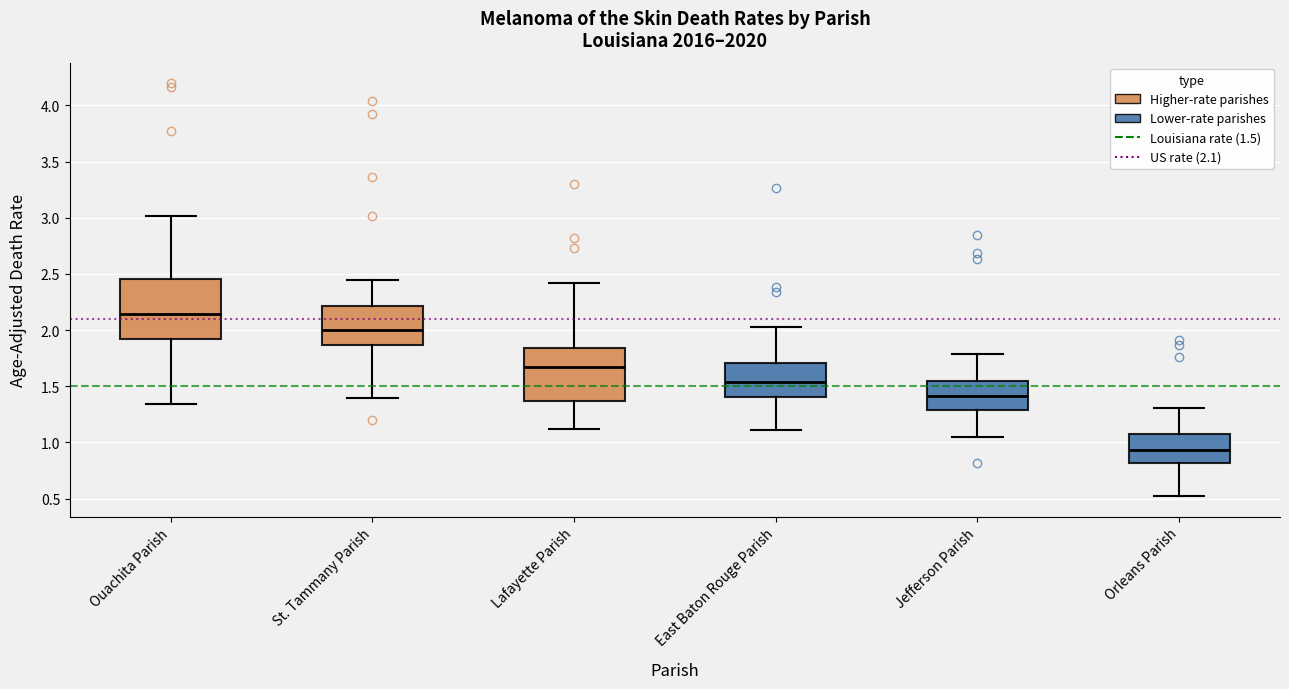

Where does the lower whisker of the box for East Baton Rouge Parish end on the y-axis? The values are not printed on the chart, so give them approximately, as read against the axis.

1.10